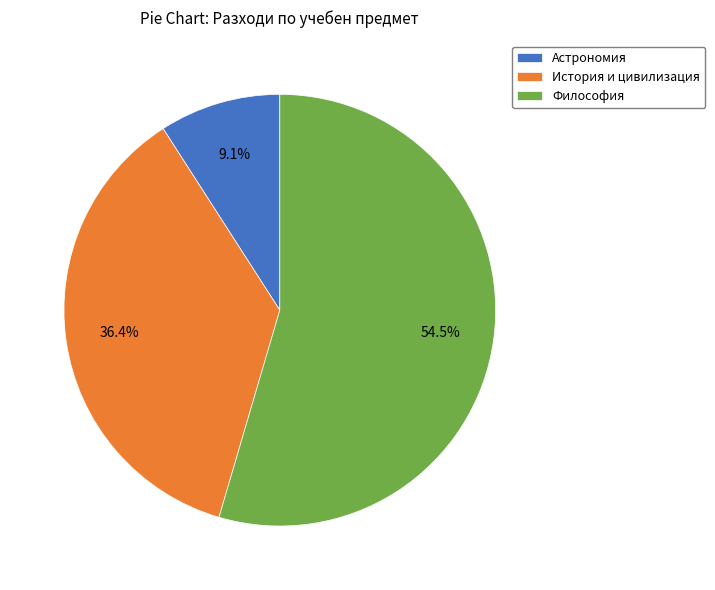

To the nearest percent, what portion does История и цивилизация represent?

36%